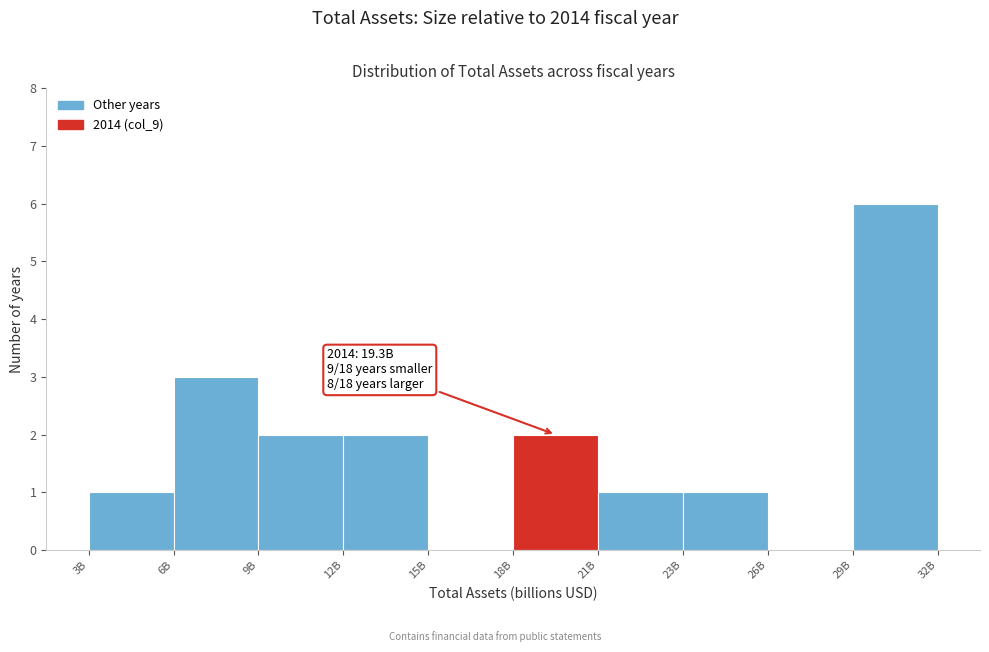

Reading left to right, what are all the values shown in this chart?

3B=1	6B=3	9B=2	12B=2	15B=0	18B=2	21B=1	23B=1	26B=0	29B=6